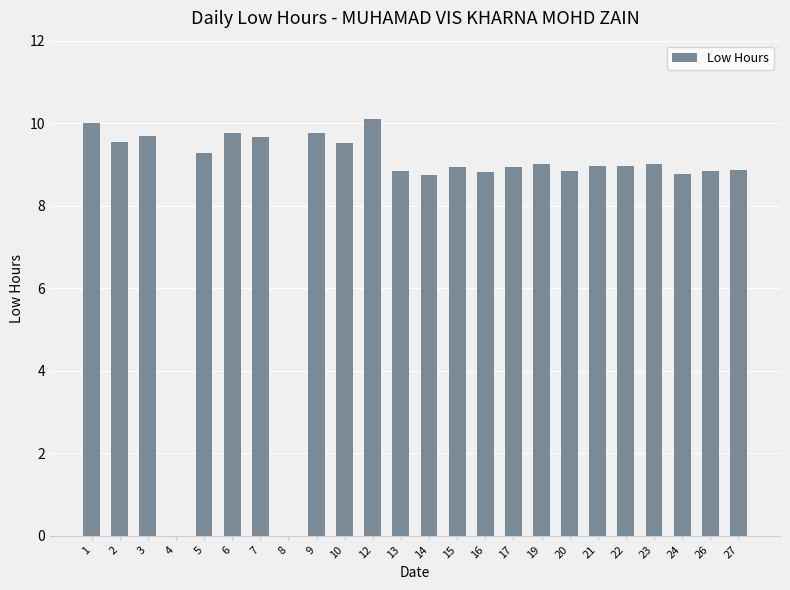

What is the greatest value displayed?

10.1